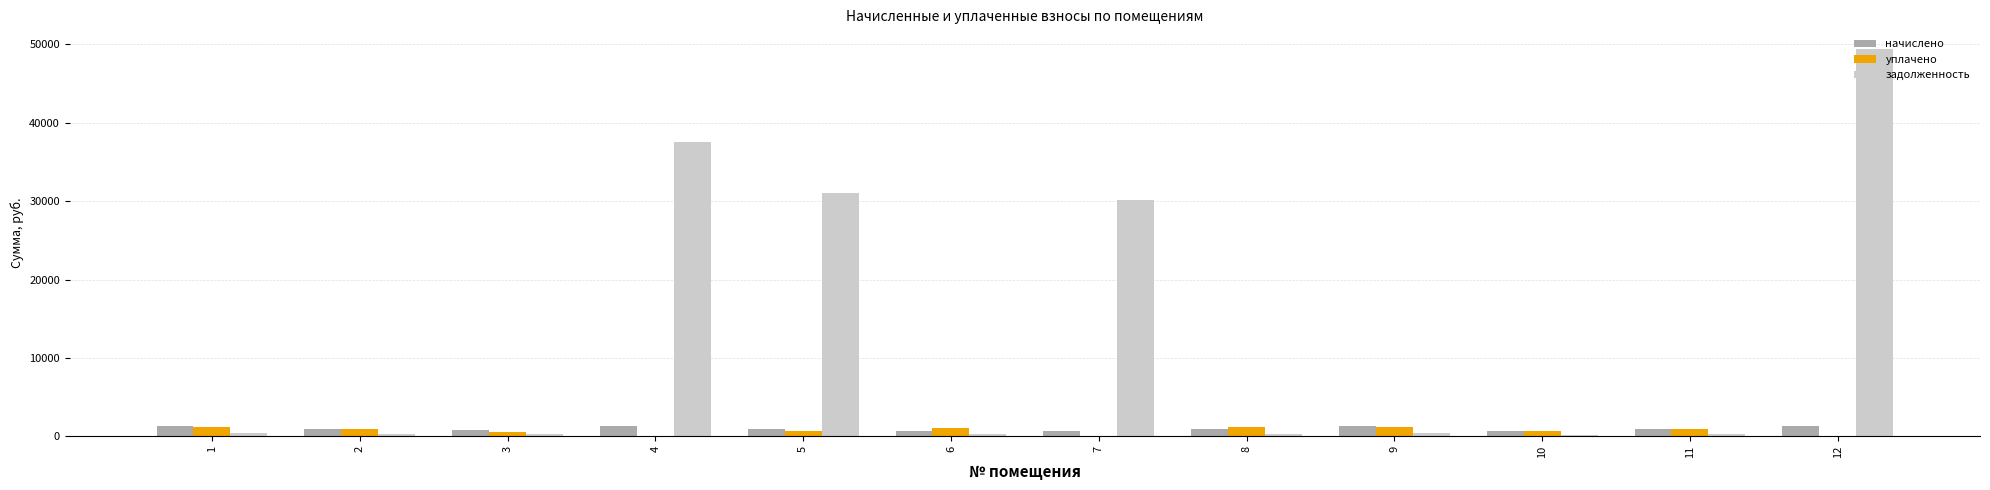

The value of уплачено at 4 is 0.0. True or false?

True